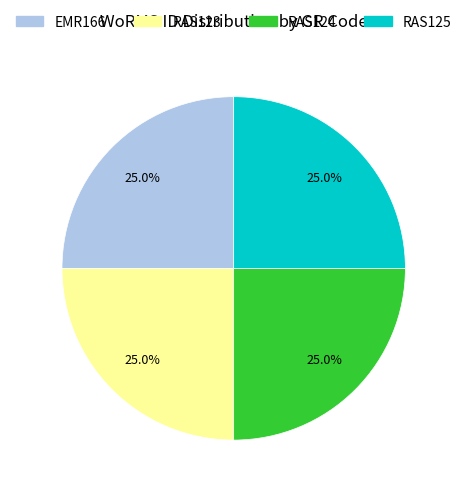

What portion of the pie excludes EMR166?

75.0%